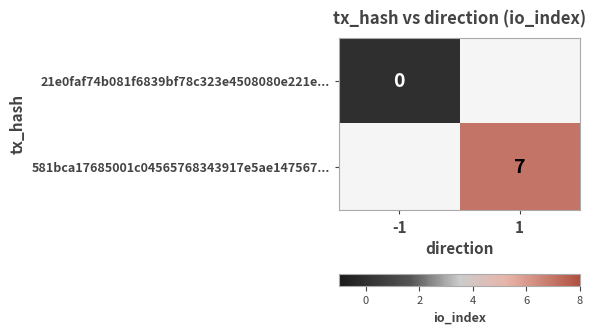

The value of 581bca17685001c04565768343917e5ae147567... at 1 is 7. True or false?

True